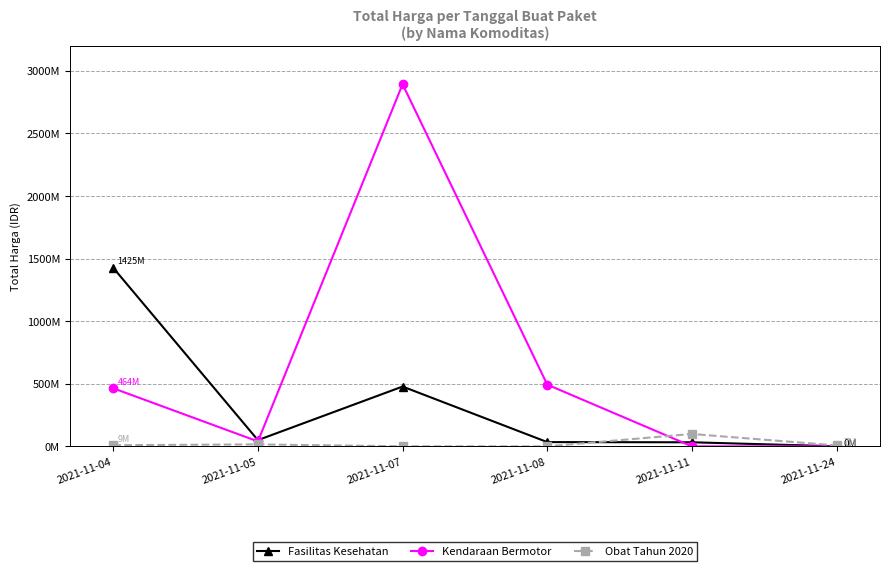

Where do Fasilitas Kesehatan and Kendaraan Bermotor first cross each other?

2021-11-05 and 2021-11-07